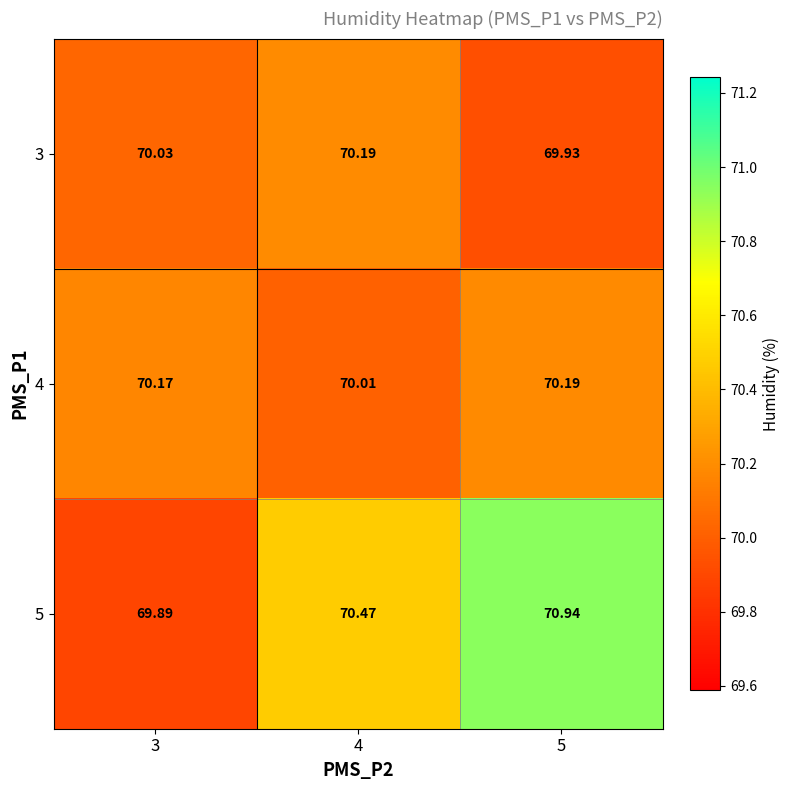

Is the value of 3 at 5 greater than the value of 4 at 4?

No